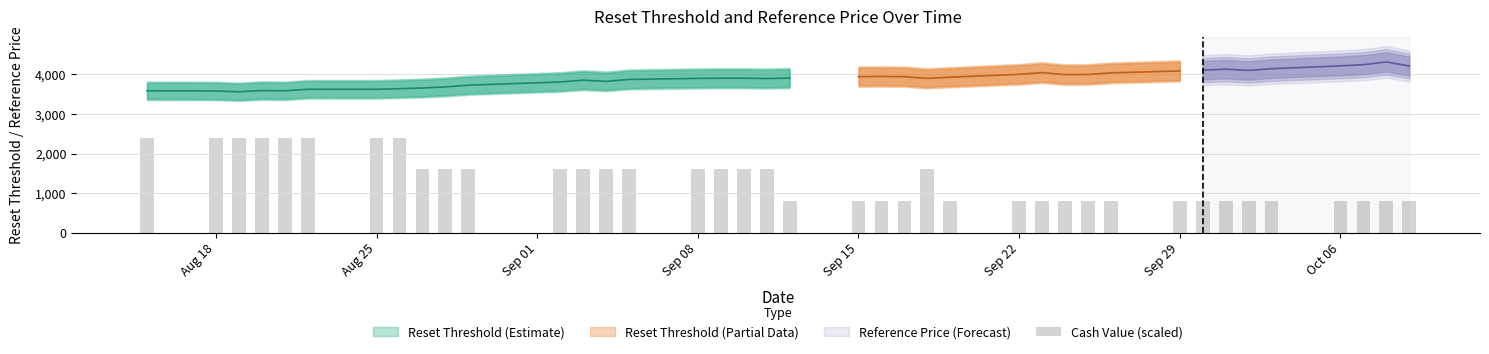

What is the value of the 38th bar from the left?

800